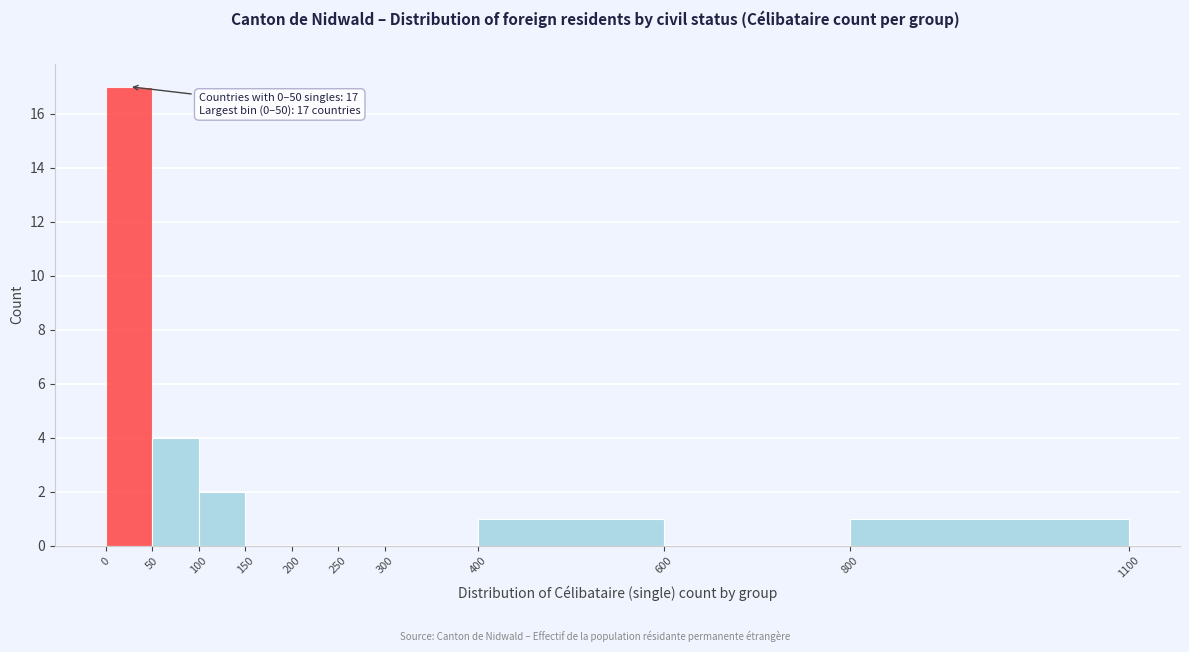

Over which range of the x-axis is the bar tallest?

0 to 50